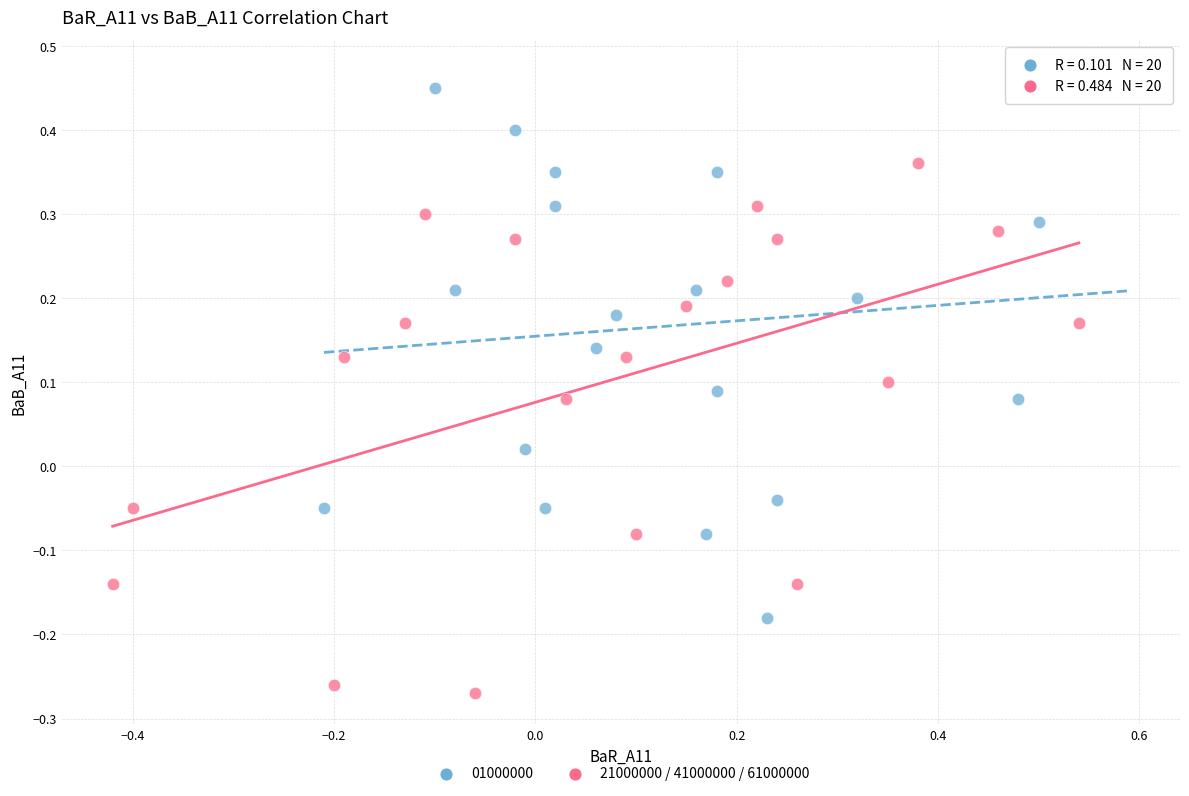

Which series contains the lowest Y value?

21000000 / 41000000 / 61000000